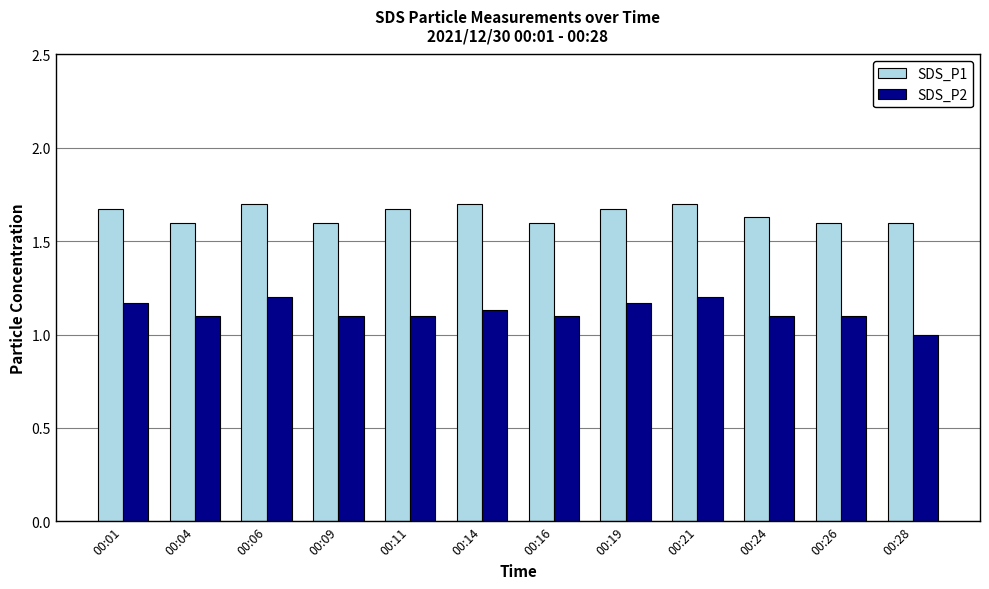

The value of SDS_P1 at 00:01 is 1.7. True or false?

True